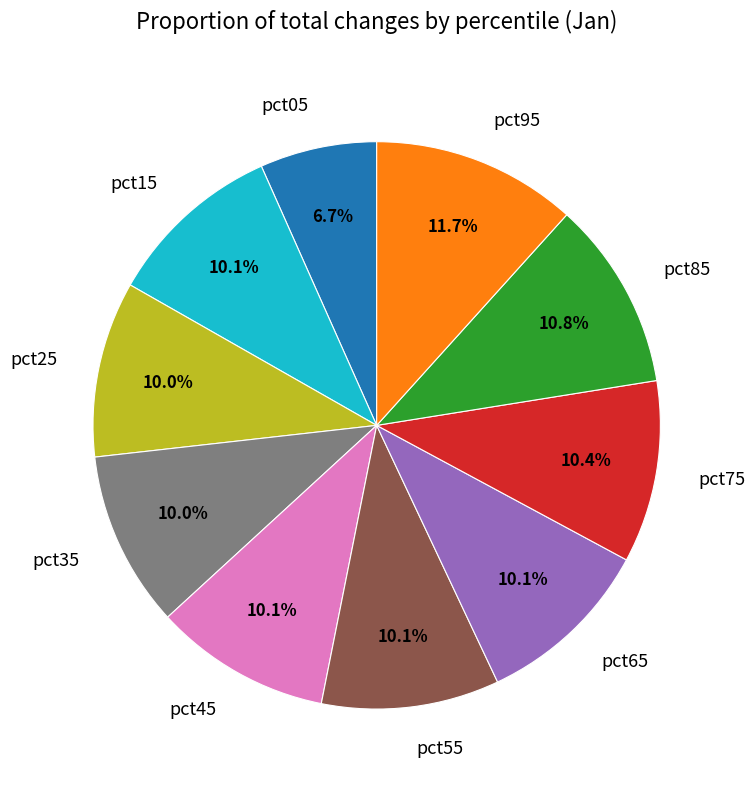

What is the total percentage of pct25 and pct15?

20.1%